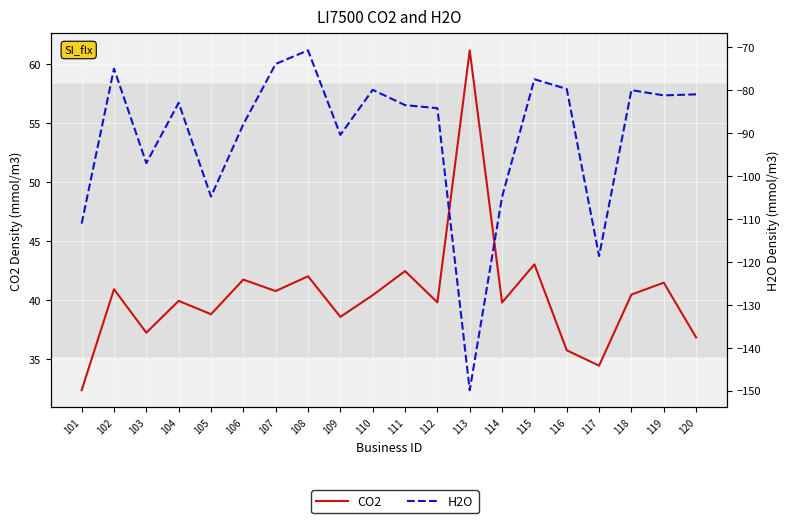

What is the total value across all series at 117?

-84.2